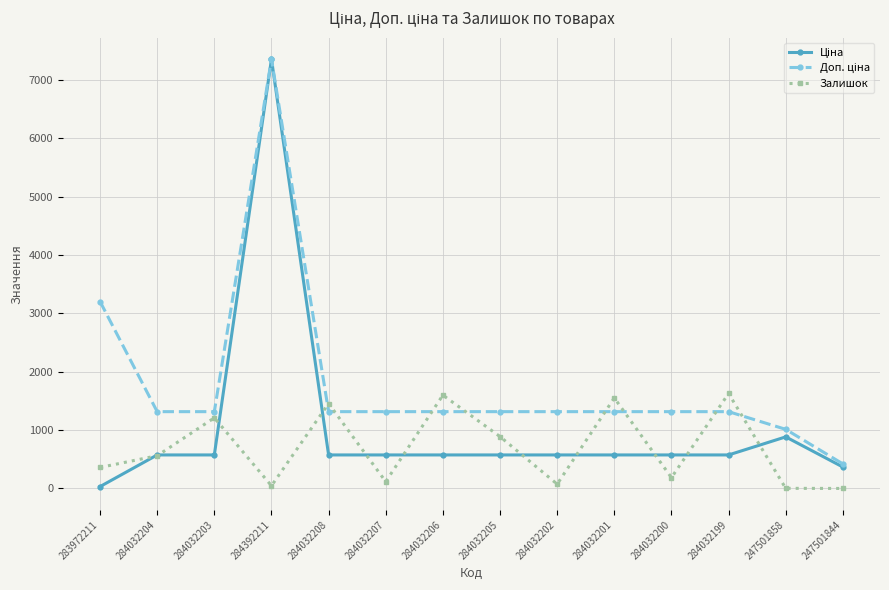

Which category has the highest value across all series?

284392211